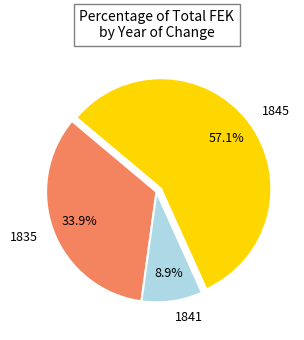

How much of the chart is everything except 1841?

91.1%